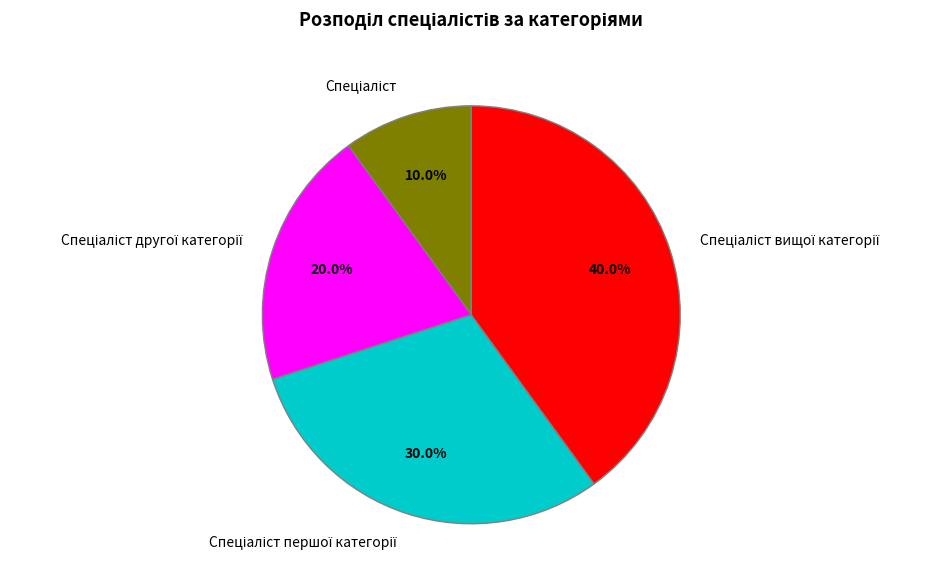

Is there a majority slice in this chart?

No